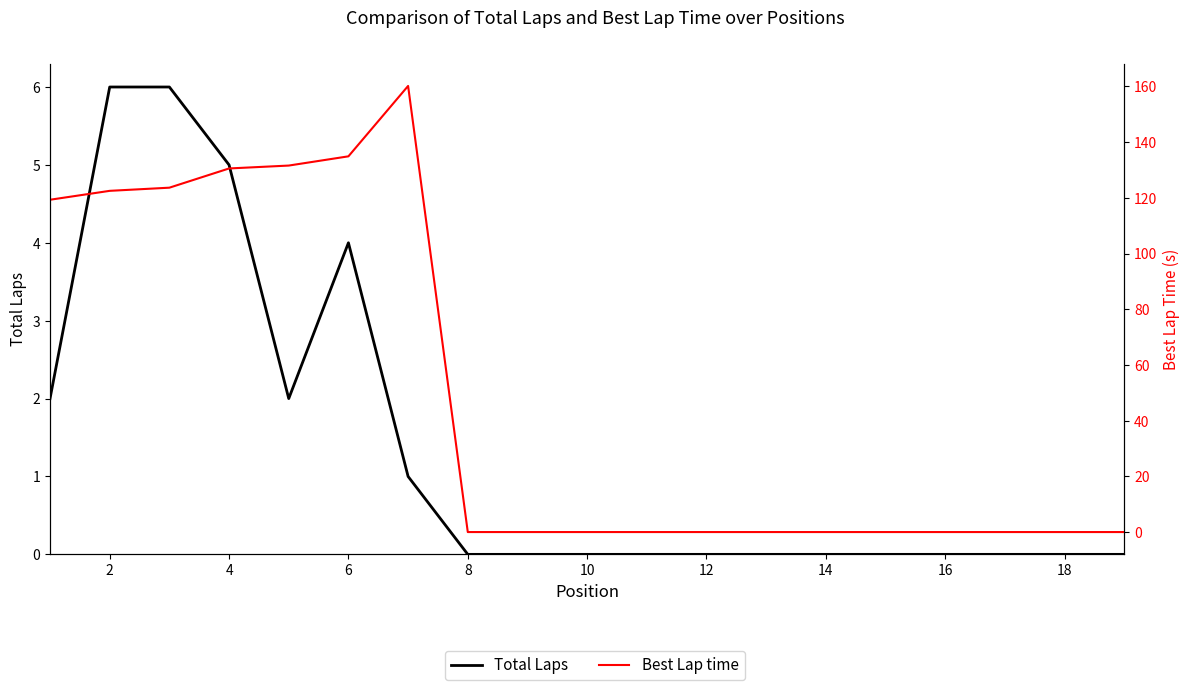

Which category has the lowest value in the Total Laps series?

8